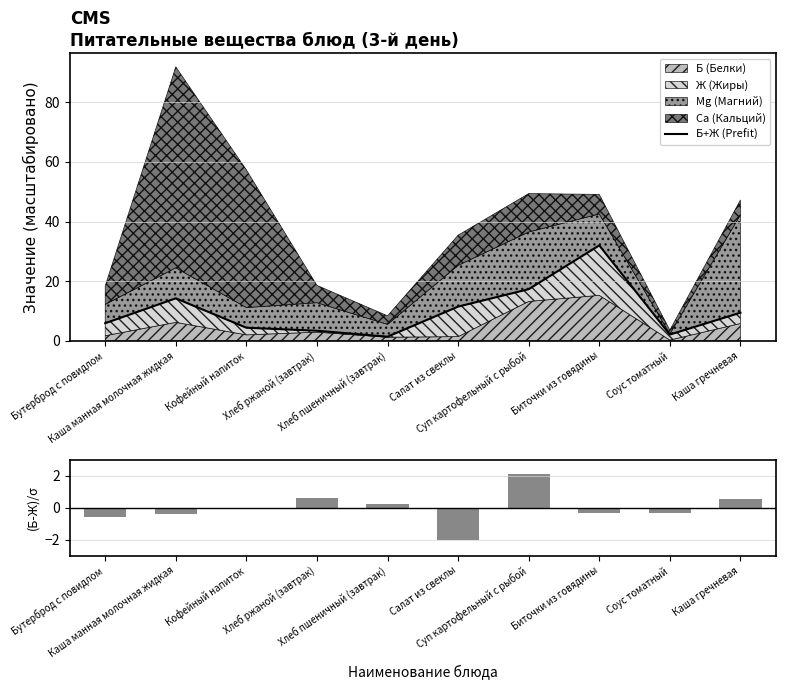

What is the difference between the maximum and minimum values in the (Б-Ж)/σ series?

4.1